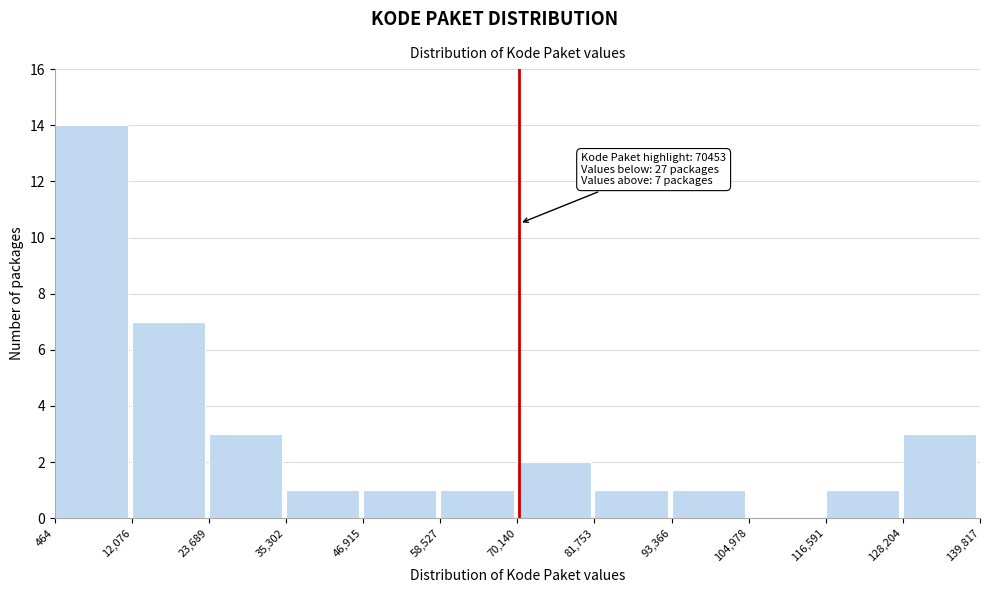

Over which range of the x-axis is the bar tallest?

464 to 12,076